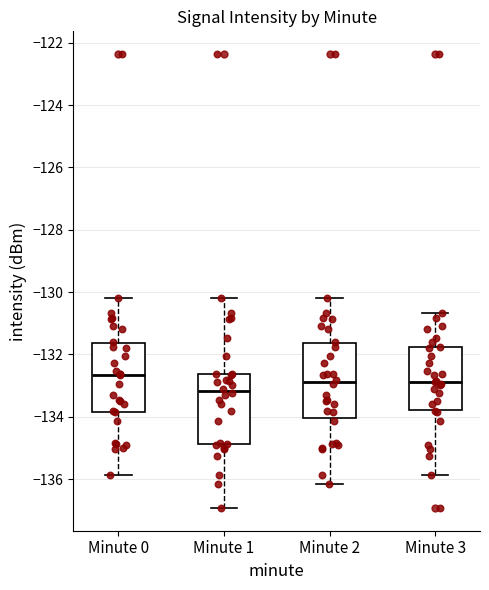

Where is the lower edge of the box for Minute 0 on the y-axis? The values are not printed on the chart, so give them approximately, as read against the axis.

-133.8